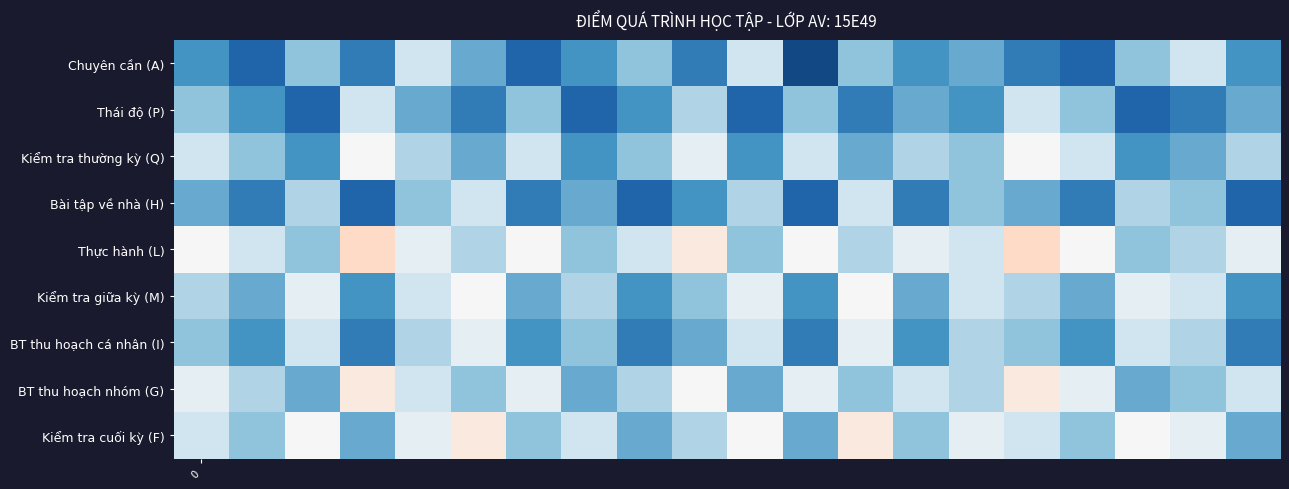

At which category is the sum across all series the highest?

1